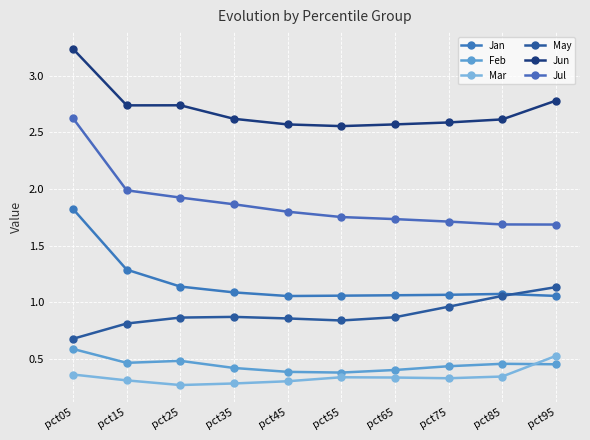

In Mar, how many points are higher than both neighbors (excluding endpoints)?

1